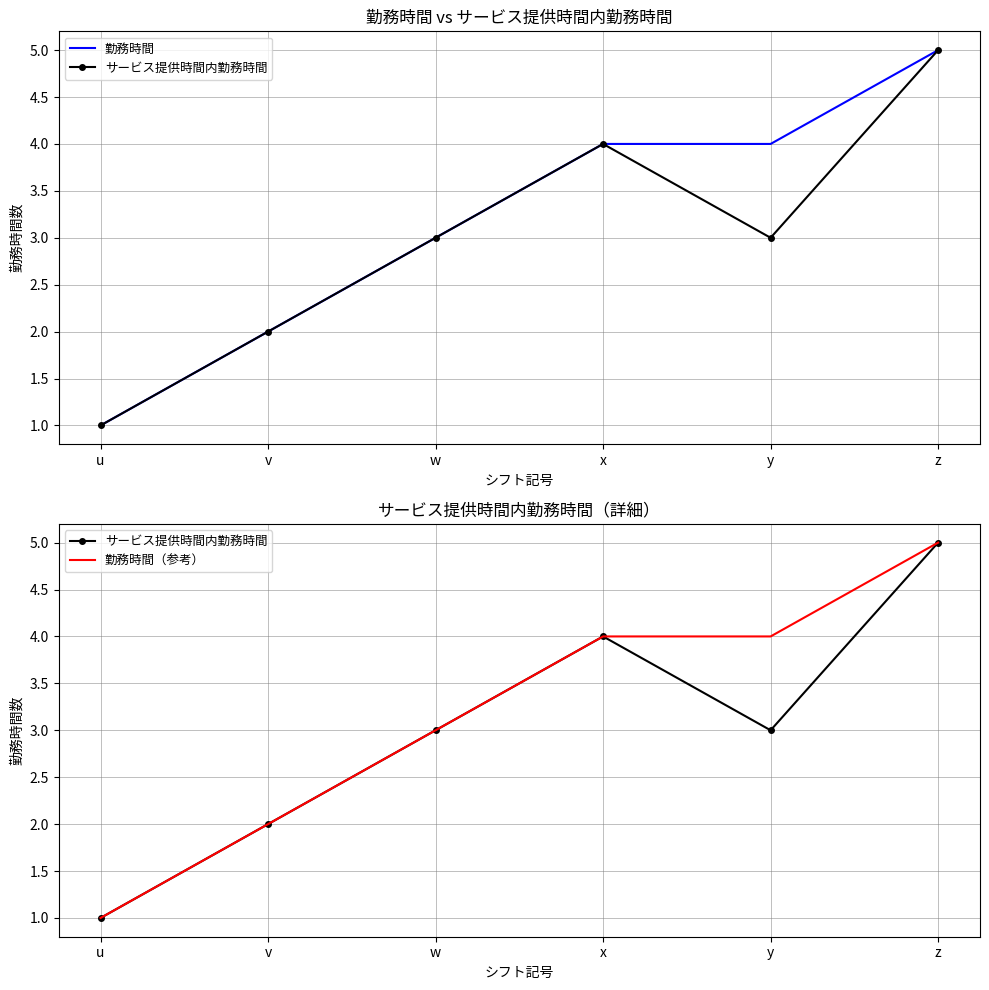

True or false: 勤務時間 has more than 2 interior local peaks.

False